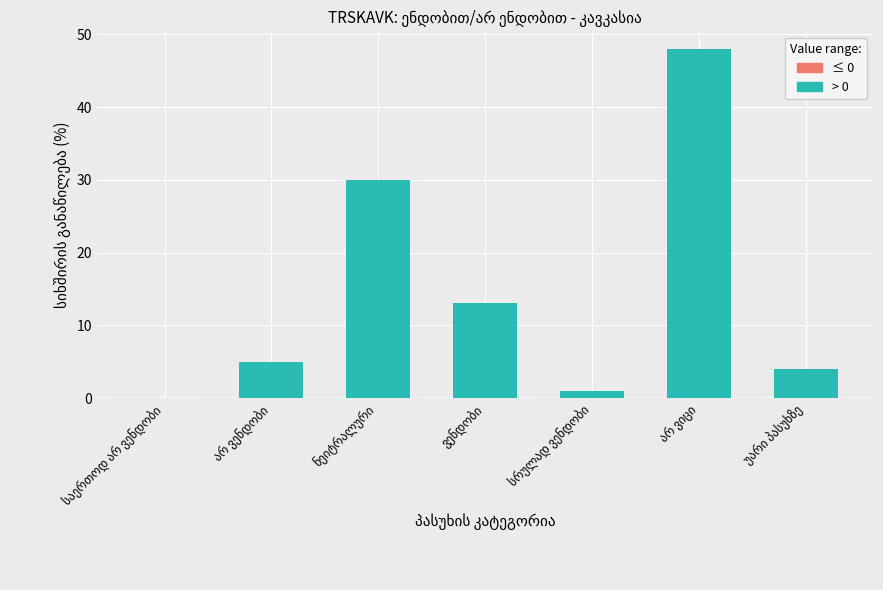

What is the average value?

14